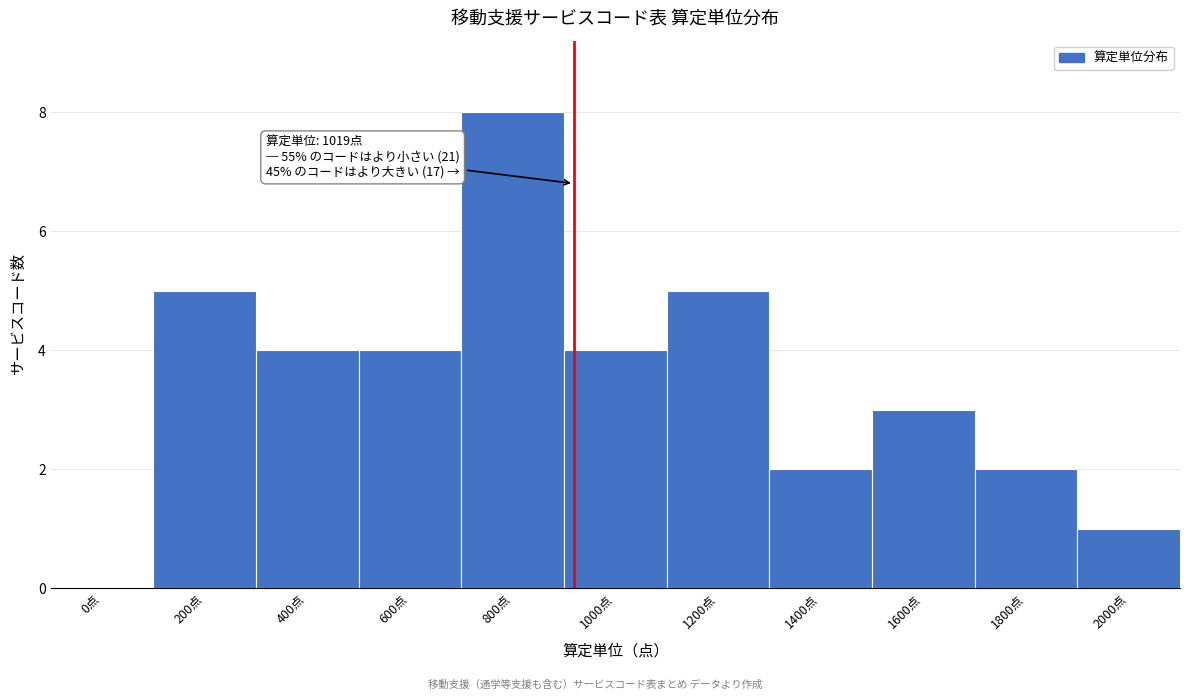

Reading right to left, list all the values displayed in this chart.

2000点=1	1800点=2	1600点=3	1400点=2	1200点=5	1000点=4	800点=8	600点=4	400点=4	200点=5	0点=0